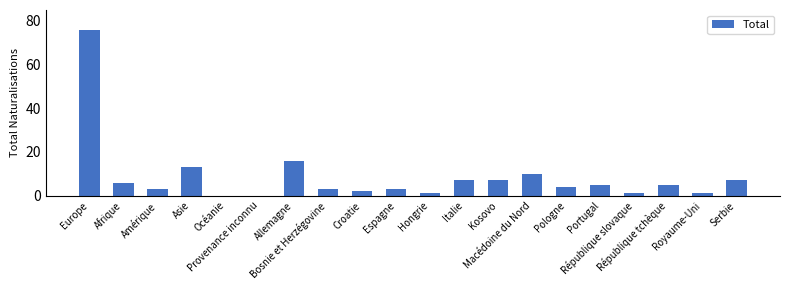

The chart shows a value of 17 at Macédoine du Nord. True or false?

False